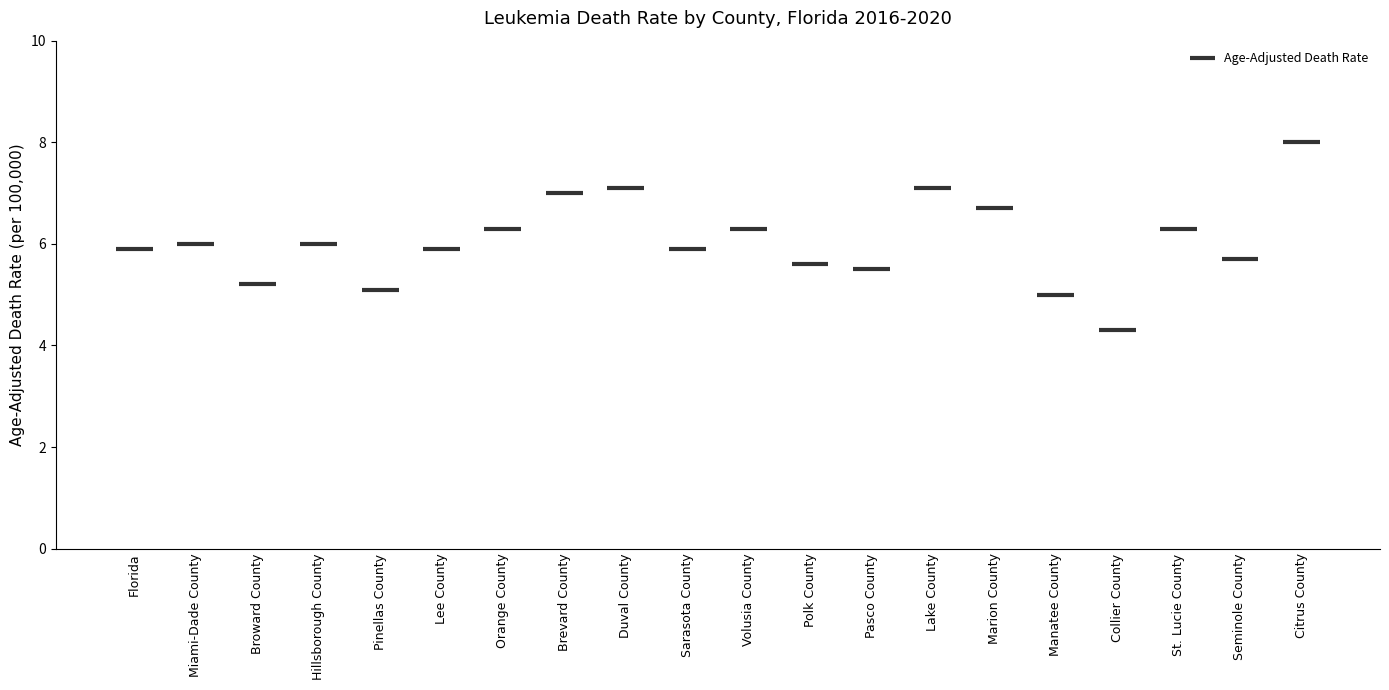

Are the bars grouped side by side (vs. stacked)?

No